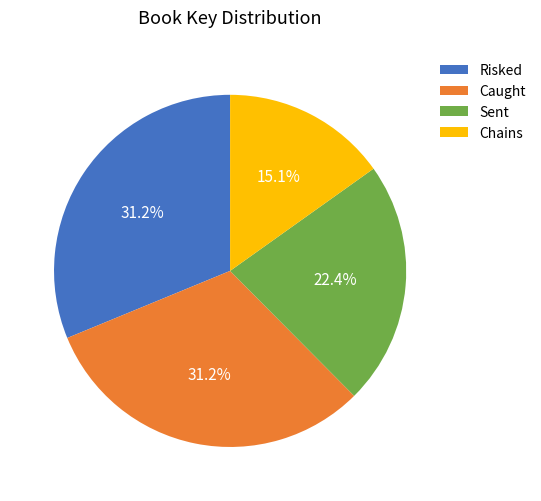

What is the smallest slice in the pie chart?

Chains